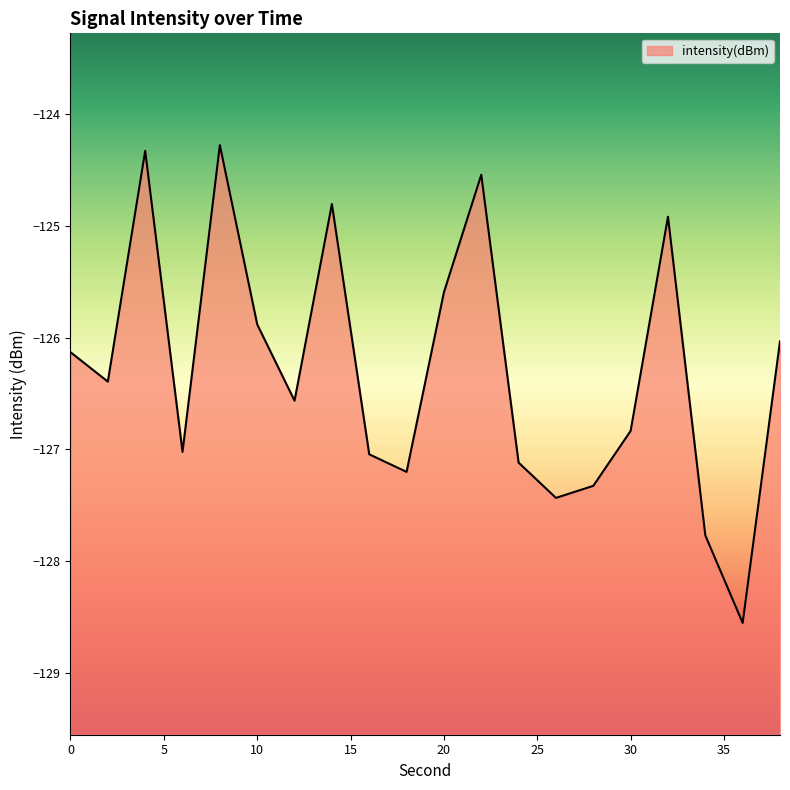

Reading right to left, extract all data points from this chart.

38=-126.0	36=-128.6	34=-127.8	32=-124.9	30=-126.8	28=-127.3	26=-127.4	24=-127.1	22=-124.5	20=-125.6	18=-127.2	16=-127.0	14=-124.8	12=-126.6	10=-125.9	8=-124.3	6=-127.0	4=-124.3	2=-126.4	0=-126.1